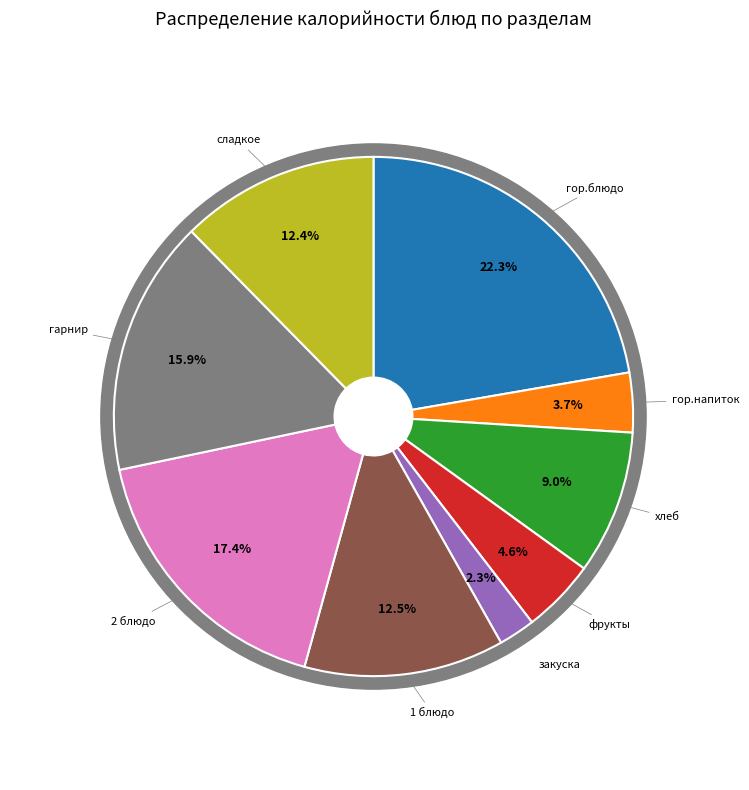

Does any single category account for the majority?

No